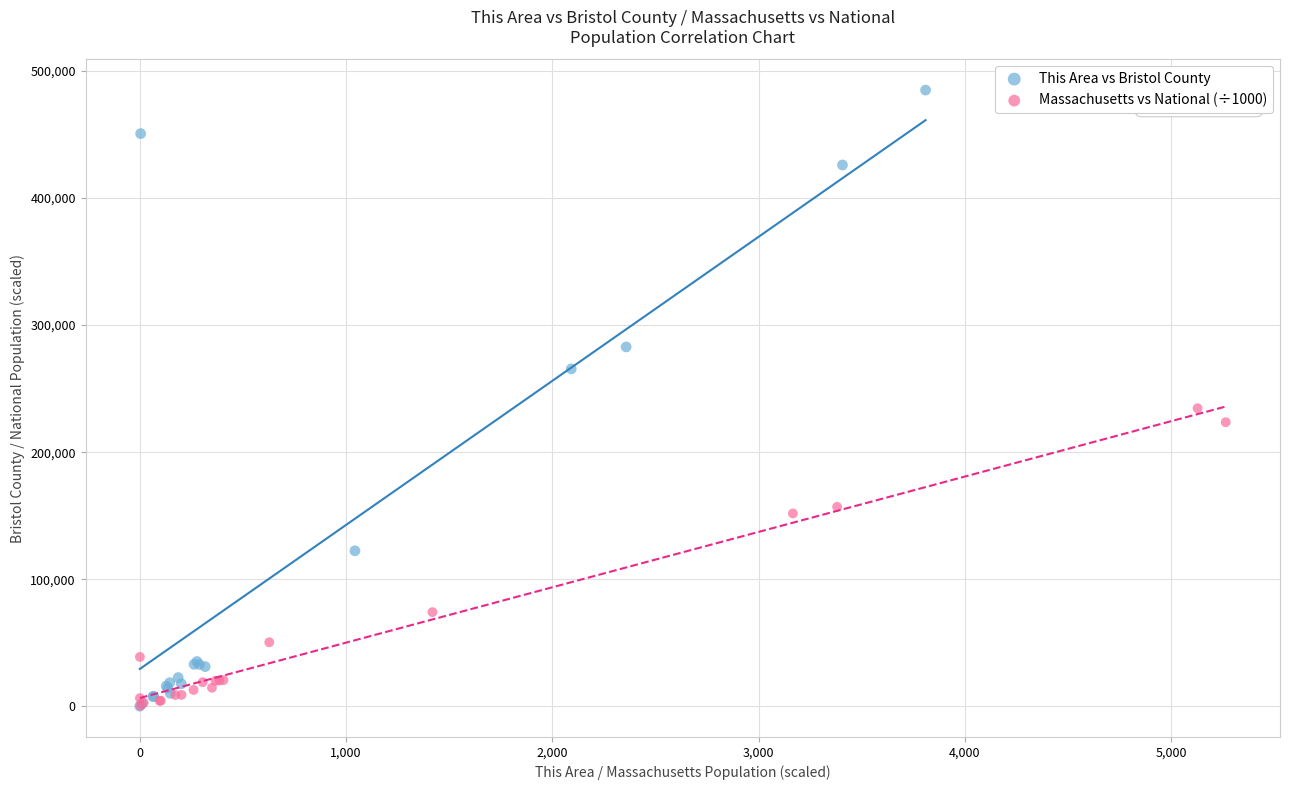

Which series reaches the maximum Y coordinate?

This Area vs Bristol County